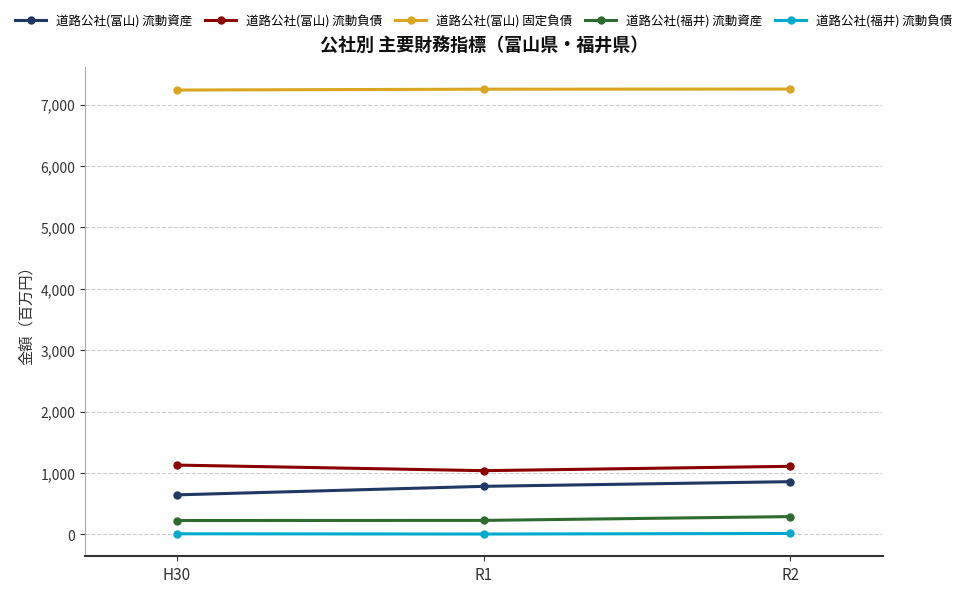

What is the difference between the 道路公社(富山) 固定負債 values at R2 and H30?

16